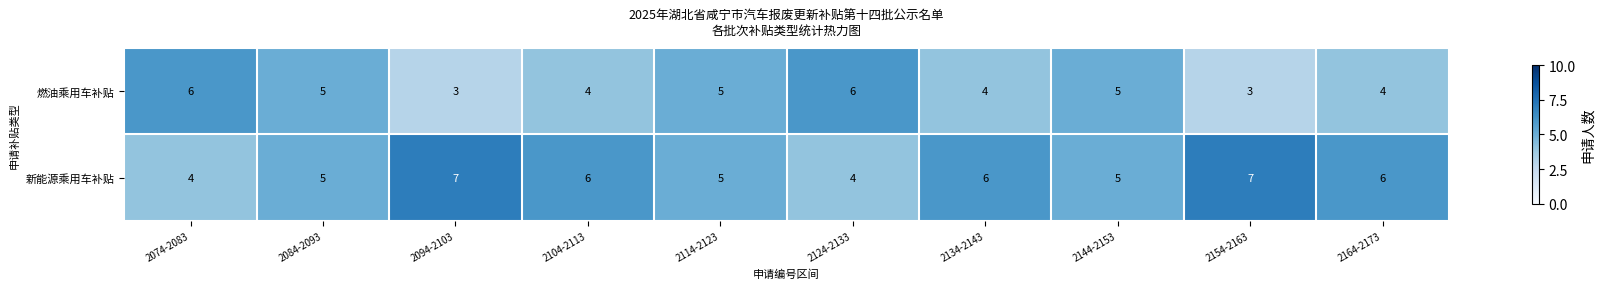

Reading left to right, list all the values displayed in this chart.

燃油乘用车补贴: 2074-2083=6	2084-2093=5	2094-2103=3	2104-2113=4	2114-2123=5	2124-2133=6	2134-2143=4	2144-2153=5	2154-2163=3	2164-2173=4
新能源乘用车补贴: 2074-2083=4	2084-2093=5	2094-2103=7	2104-2113=6	2114-2123=5	2124-2133=4	2134-2143=6	2144-2153=5	2154-2163=7	2164-2173=6